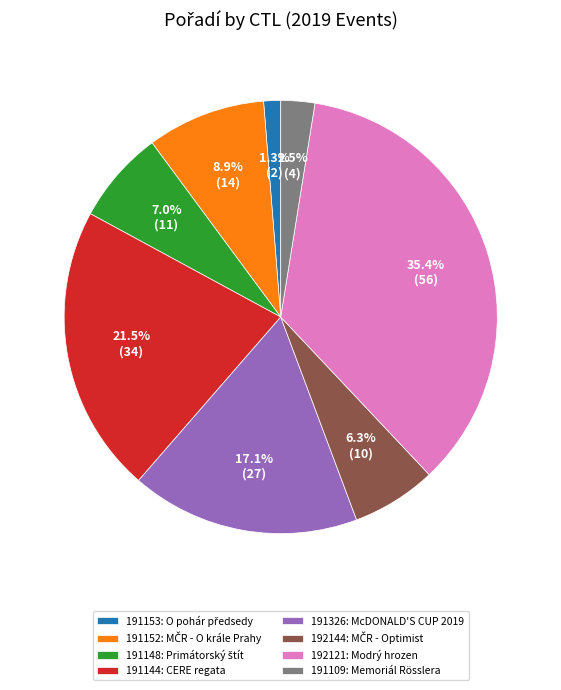

What percentage is the 191326 slice, to the nearest percent?

17%